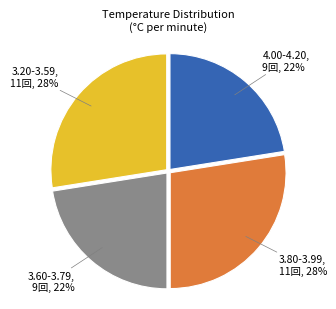

What percentage is the 4.00-4.20 slice, to the nearest percent?

22%